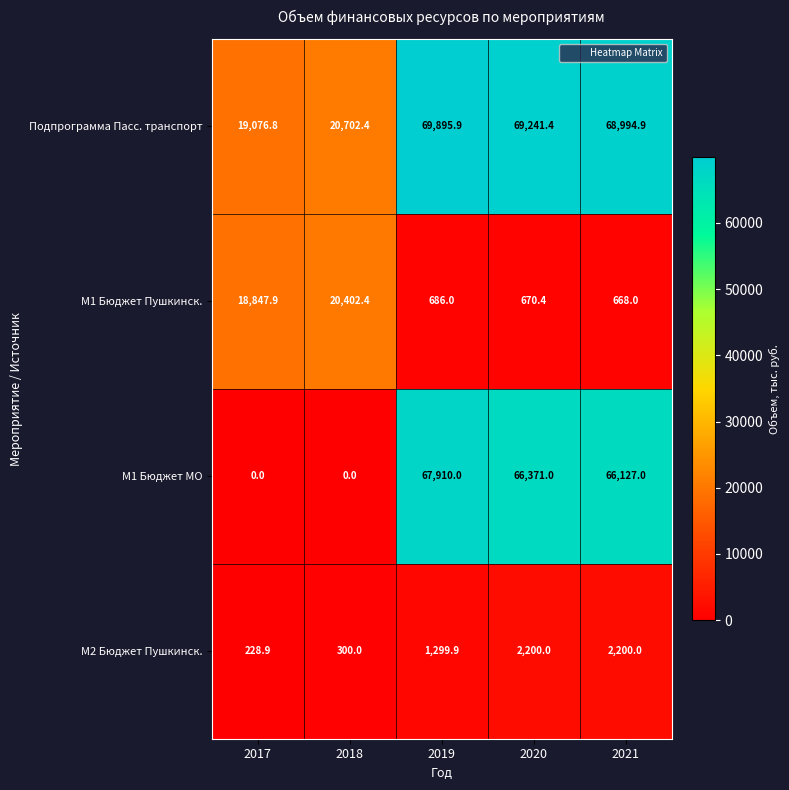

Between 2018 and 2021, which series saw the biggest shift?

М1 Бюджет МО